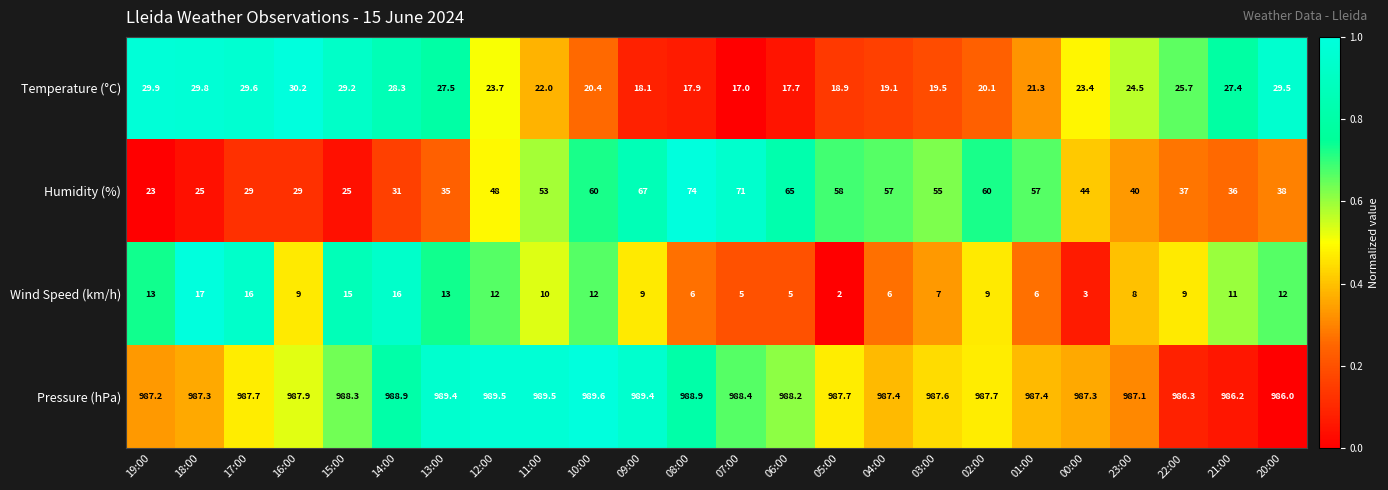

Which series has the widest spread of values?

Humidity (%)